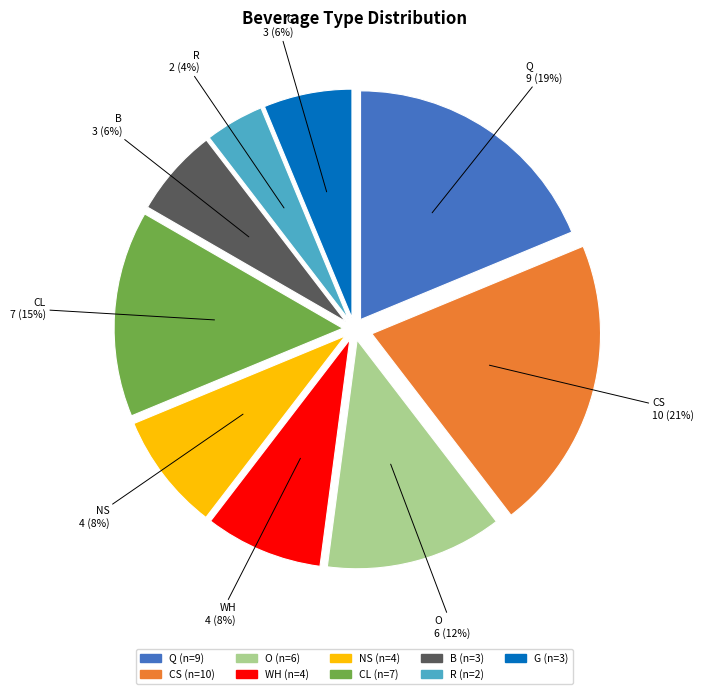

What percentage is the CS slice, to the nearest percent?

21%